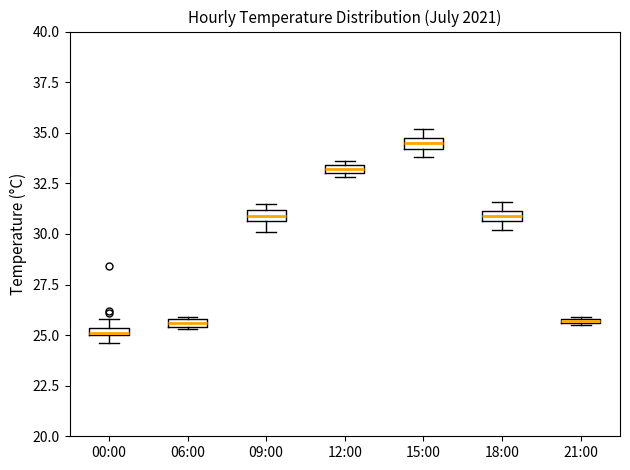

Which box's median line is the highest?

15:00